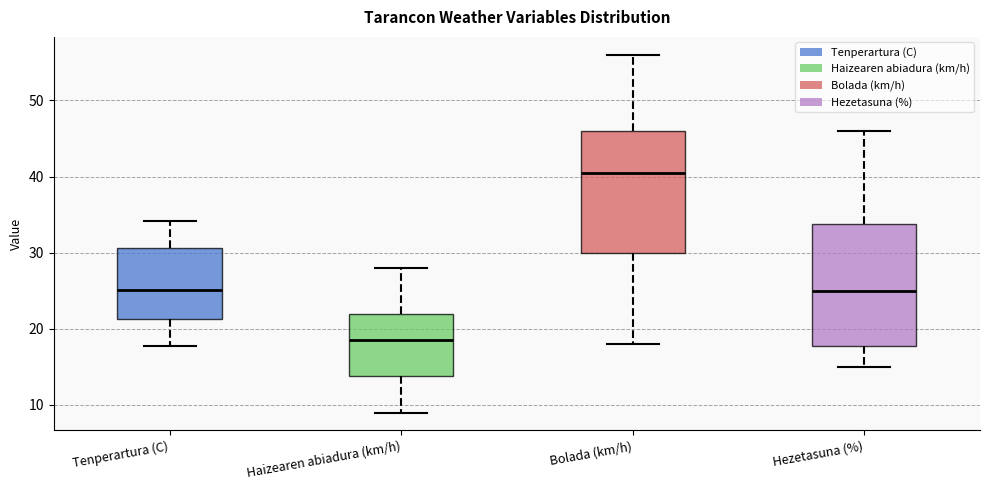

Reading left to right, transcribe this box plot: for each box, give where its median line is, the range the box spans, and where its two whiskers end, as read against the y-axis. The values are not printed on the chart, so give them approximately, as read against the axis.

Tenperartura (C): median 25, box 21 to 31, whiskers 18 to 34
Haizearen abiadura (km/h): median 19, box 14 to 22, whiskers 9 to 28
Bolada (km/h): median 41, box 30 to 46, whiskers 18 to 56
Hezetasuna (%): median 25, box 18 to 34, whiskers 15 to 46